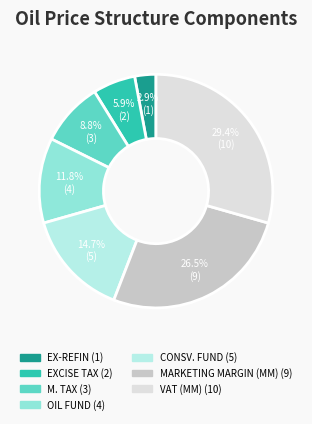

To the nearest percent, what is the average slice percentage?

14%